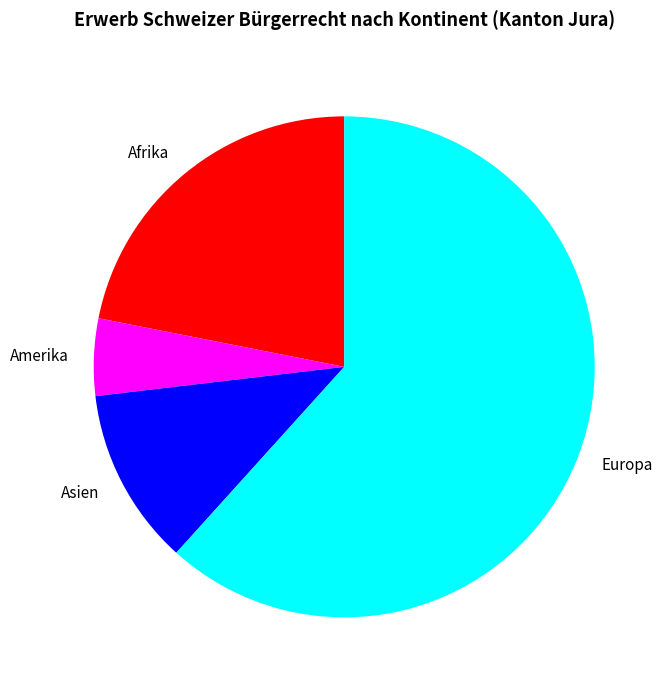

Is there any slice that represents more than half of the pie?

Yes